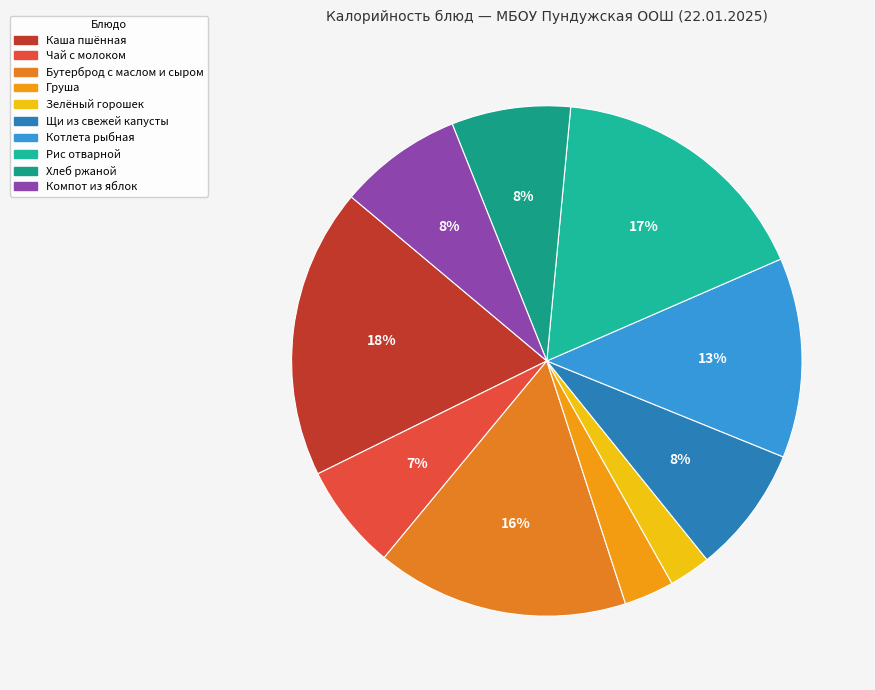

Count the number of slices in the pie.

10